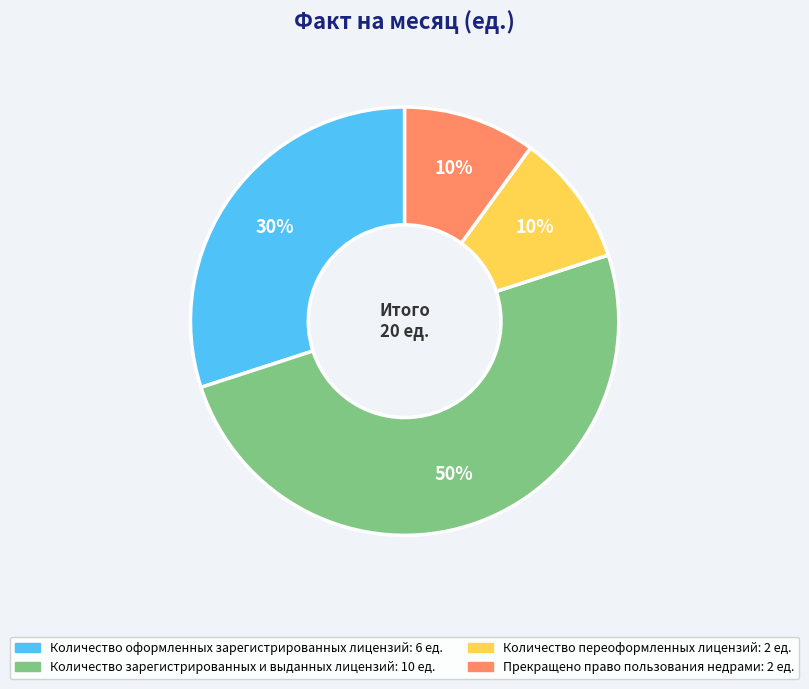

Do Количество зарегистрированных и выданных лицензий and Количество переоформленных лицензий together represent more than half of the pie?

Yes